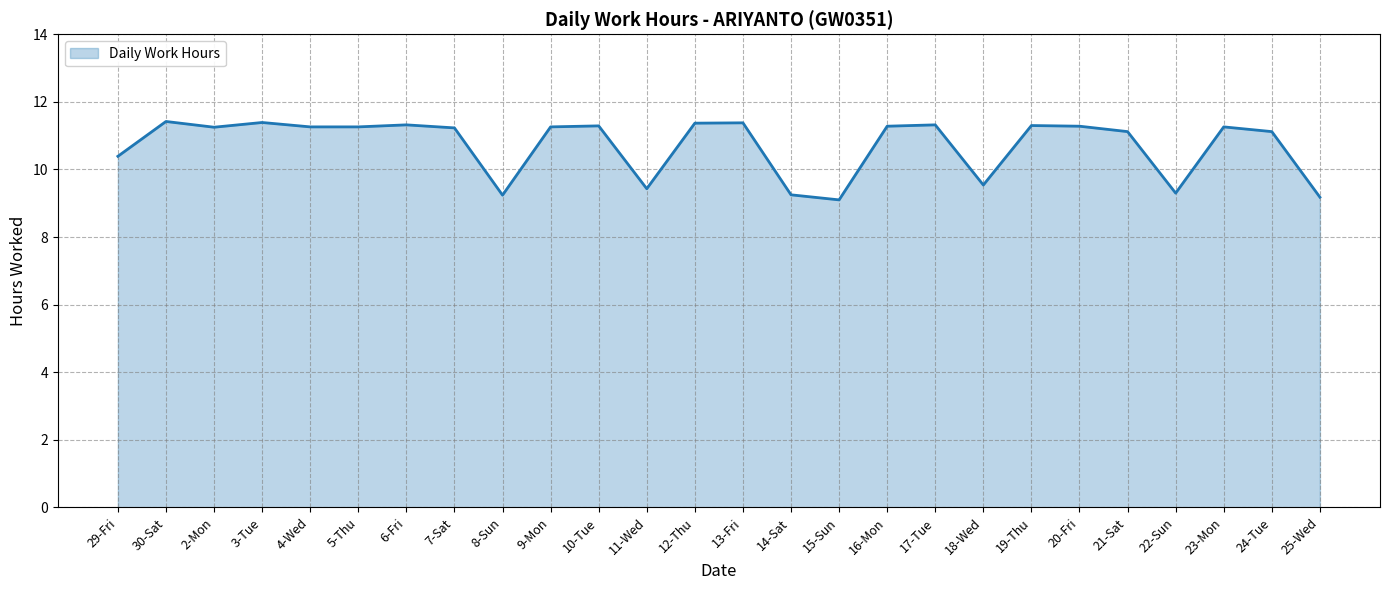

What is the greatest value displayed?

11.4